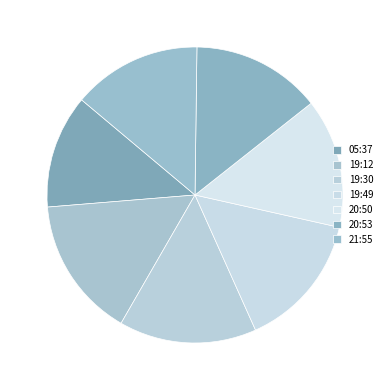

How many slices are in this pie chart?

7